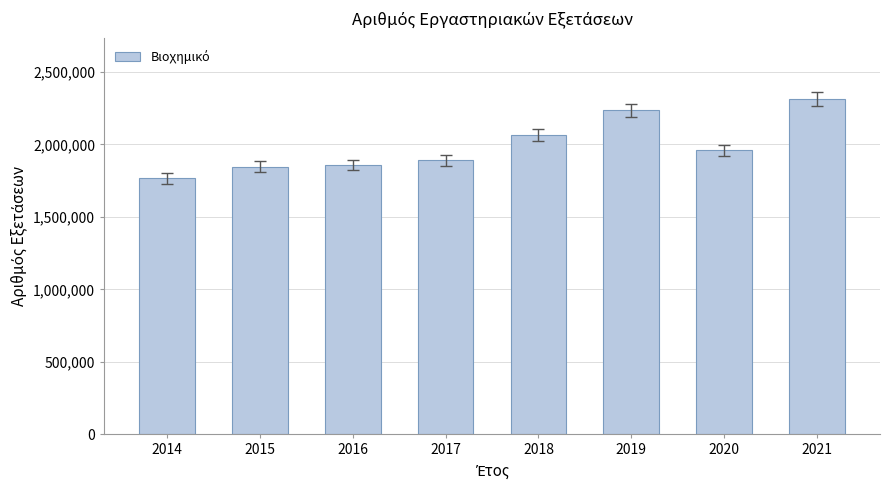

Approximately how many times larger is the value at 2018 compared to 2020?

1.1